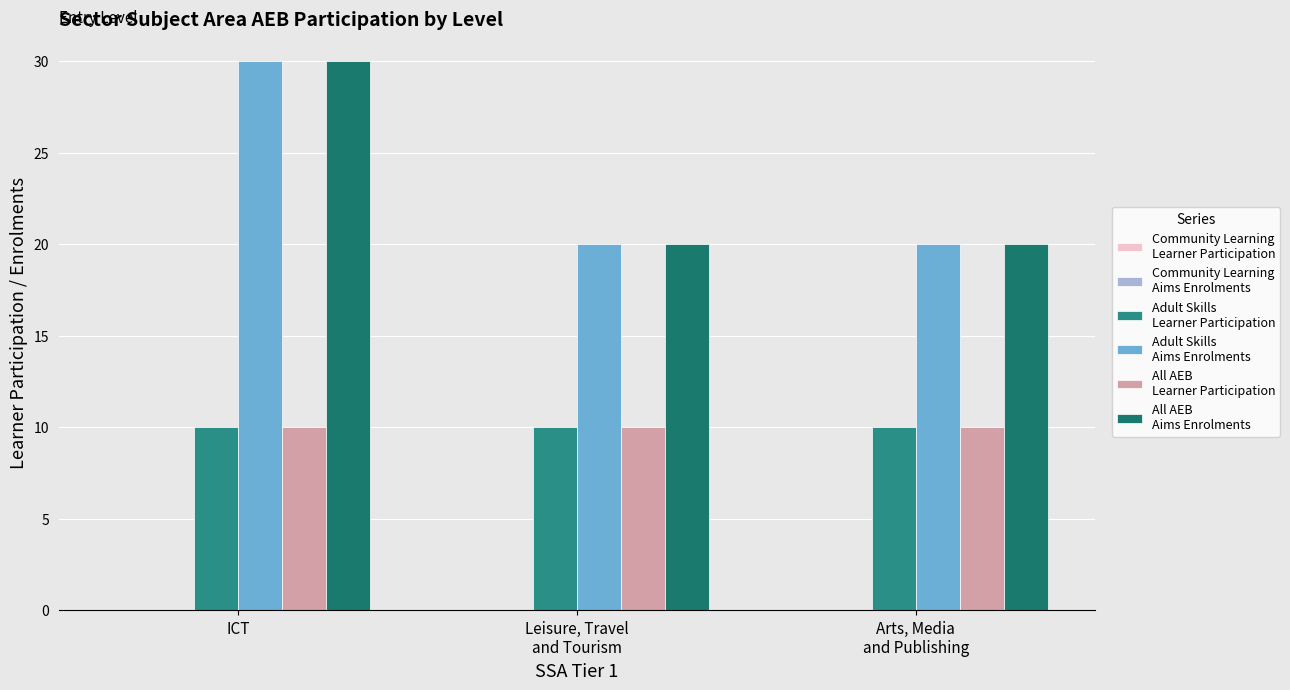

How many series are shown in this chart?

4